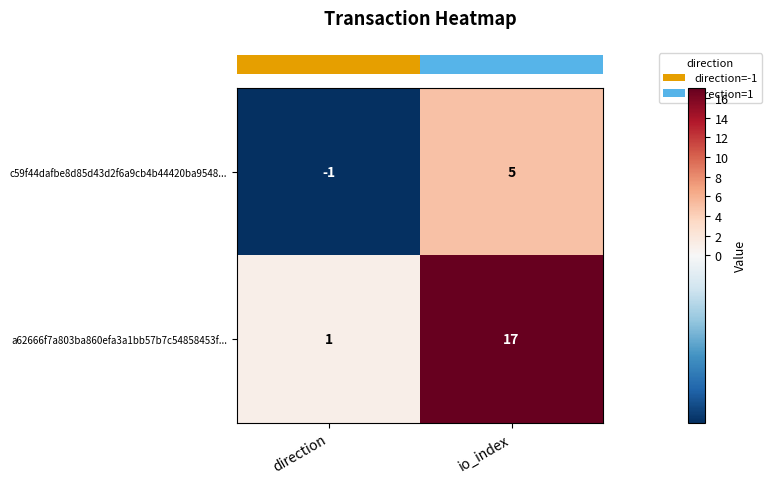

Where is a62666f7a803ba860efa3a1bb57b7c54858453f... nearest to the value 9?

direction